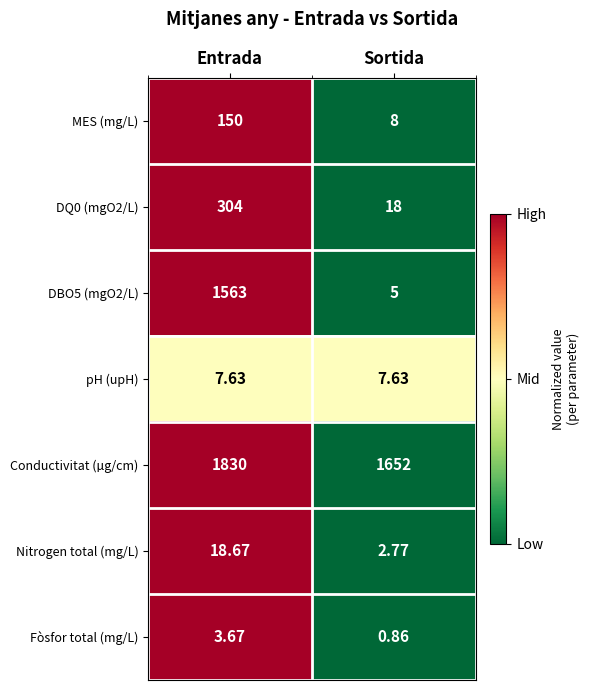

At which category is the sum across all series the highest?

Entrada